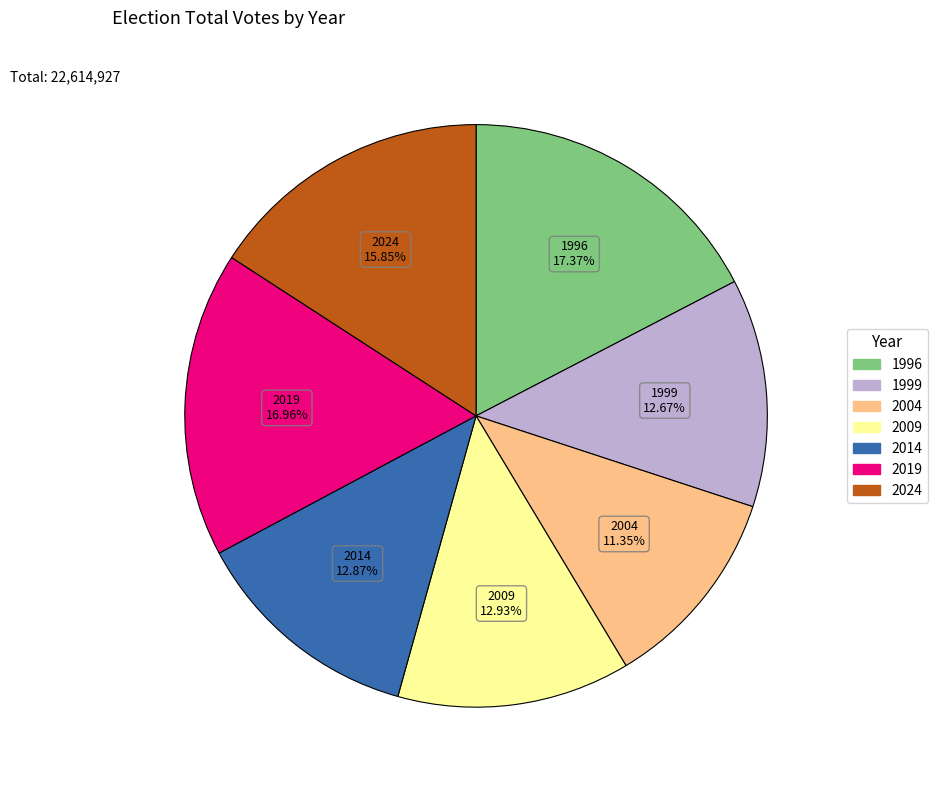

To the nearest percent, what is the average slice percentage?

14%